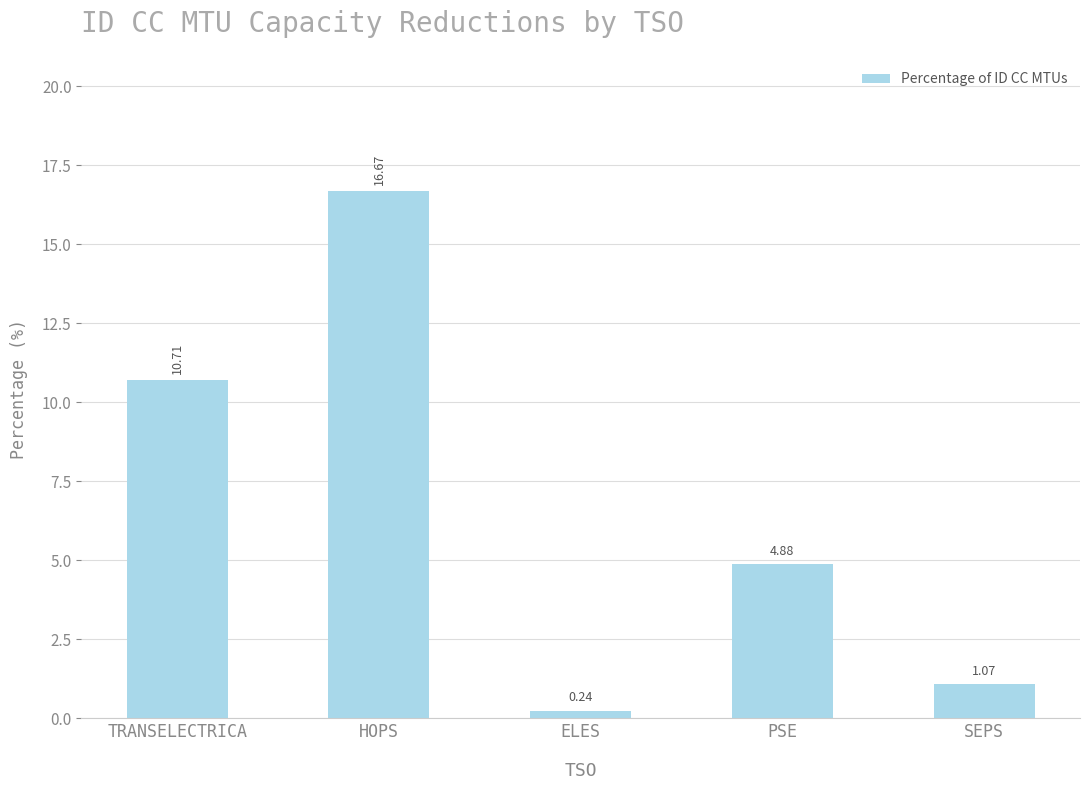

What is the sum of all values?

33.6